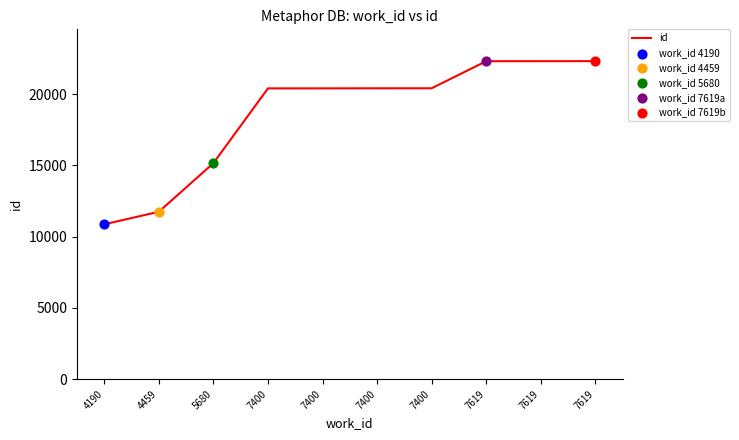

Between 7619 and 4459, which is larger?

7619